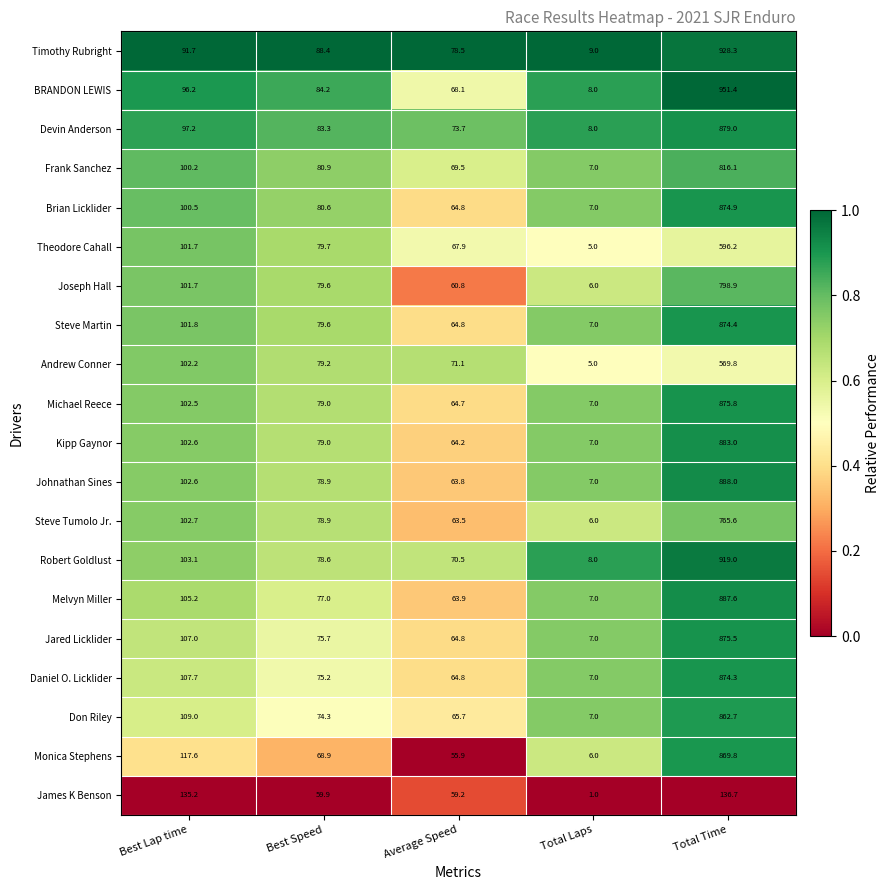

What is the sum of the Melvyn Miller values at Average Speed and Best Speed?

140.9